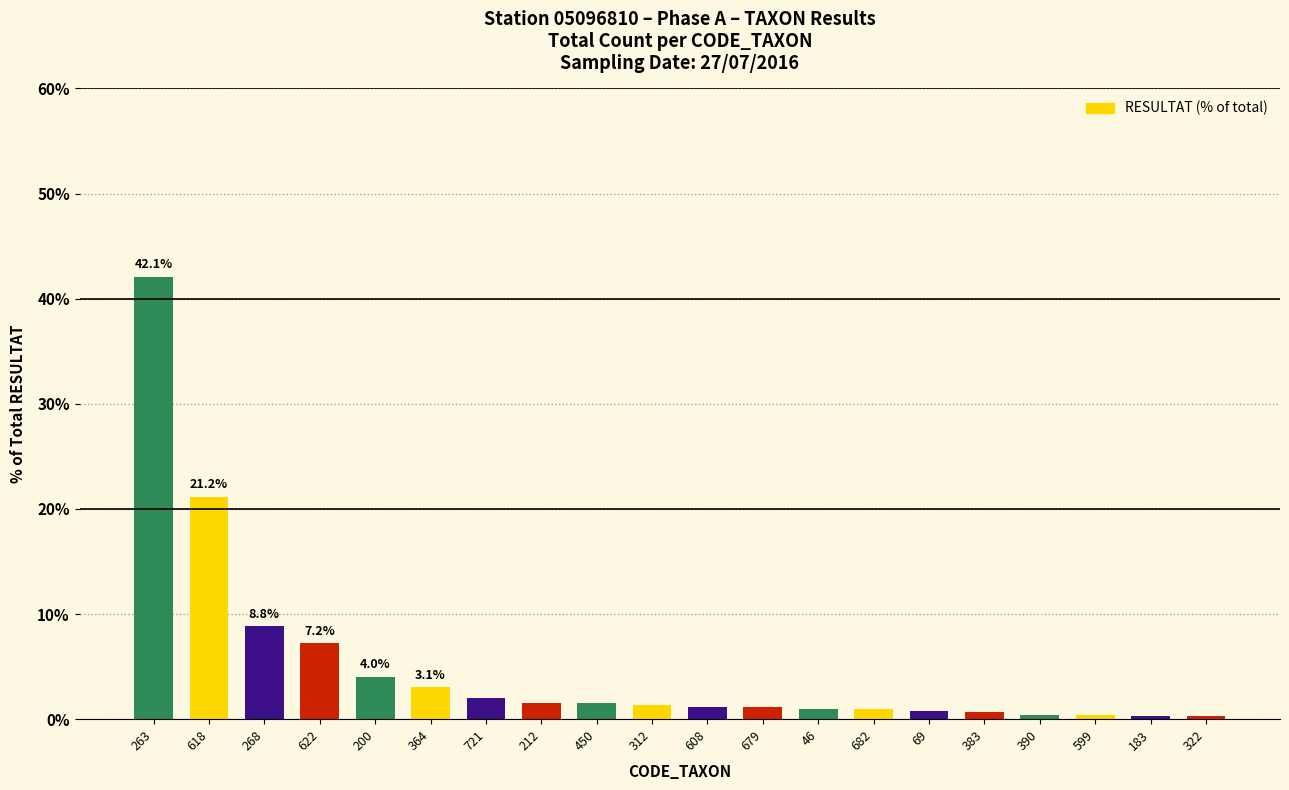

Read the value at 364.

3.1